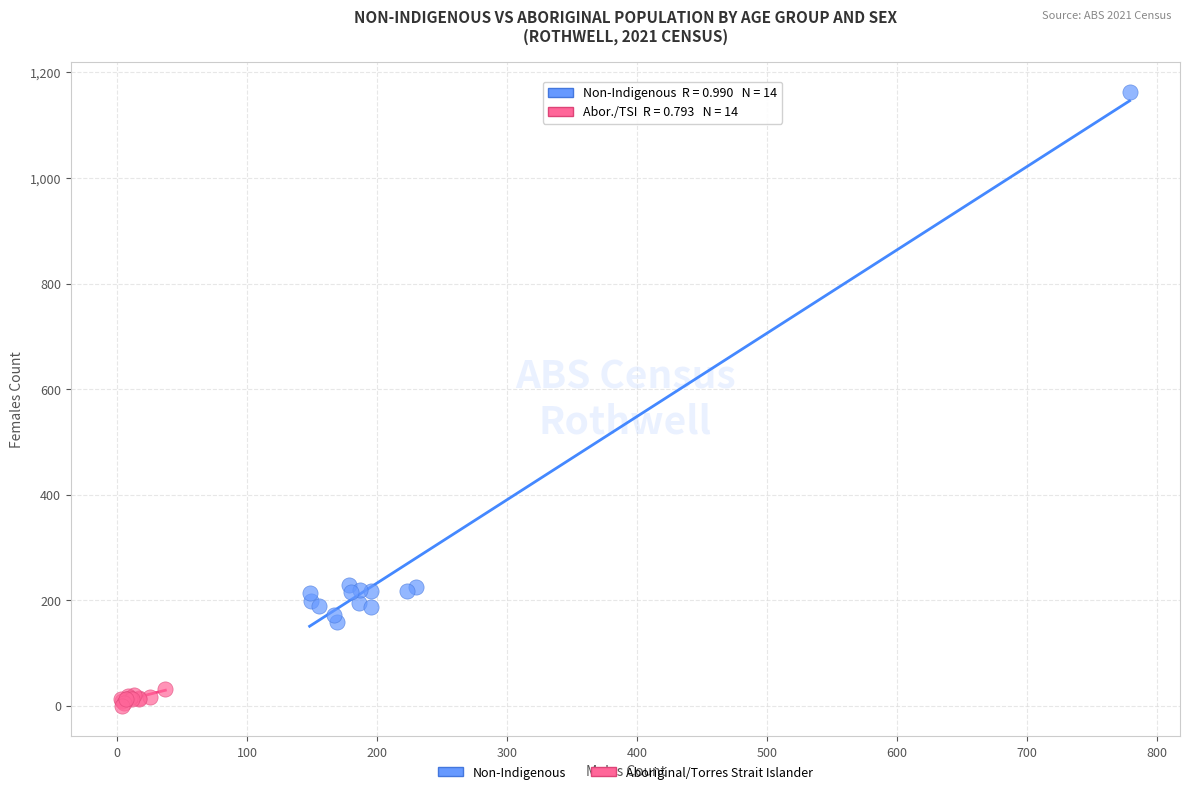

Which series reaches the maximum Y coordinate?

Non-Indigenous